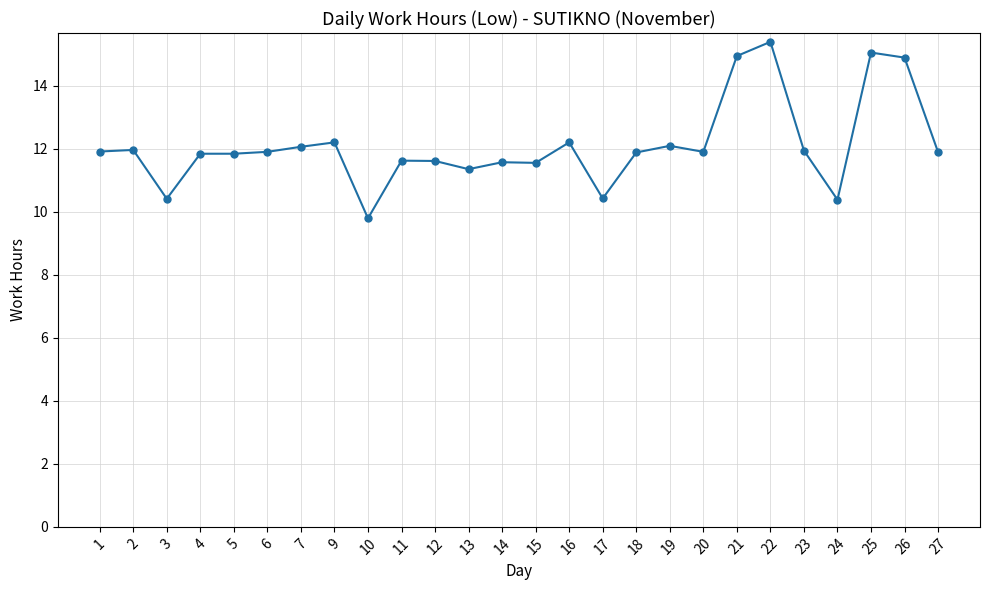

How many data points are above 11?

22